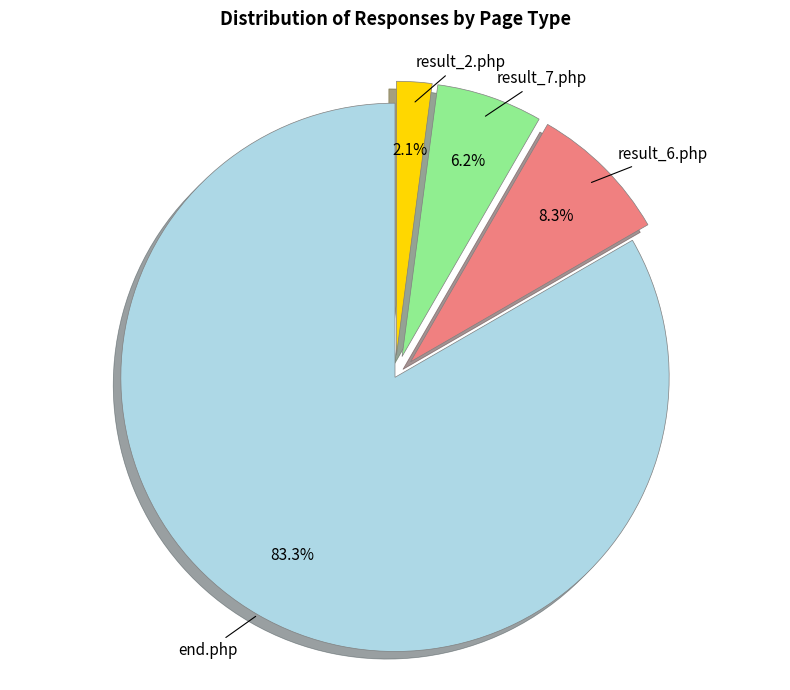

How many segments does this pie chart have?

4